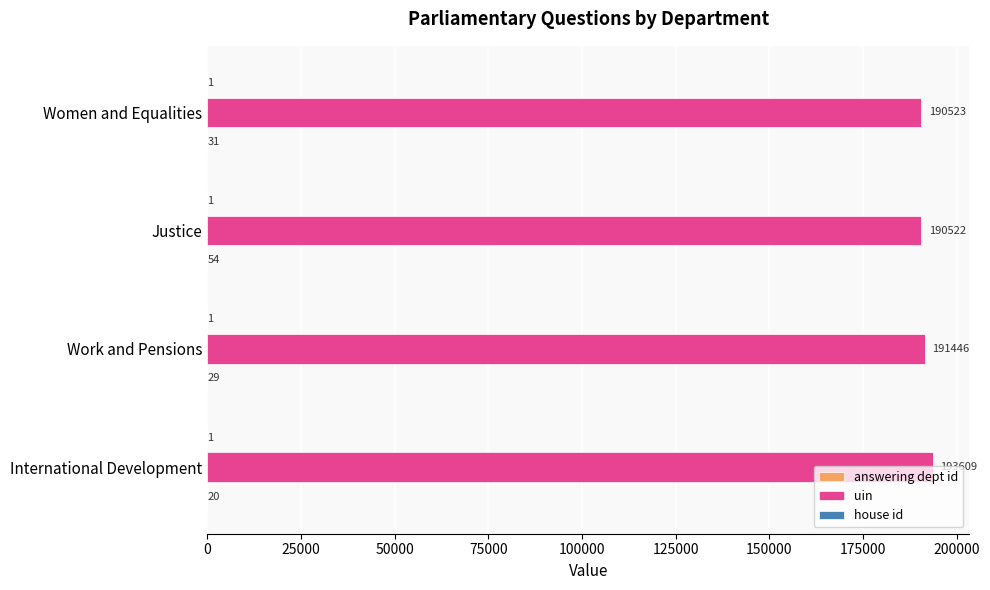

How many distinct data groups are displayed?

3